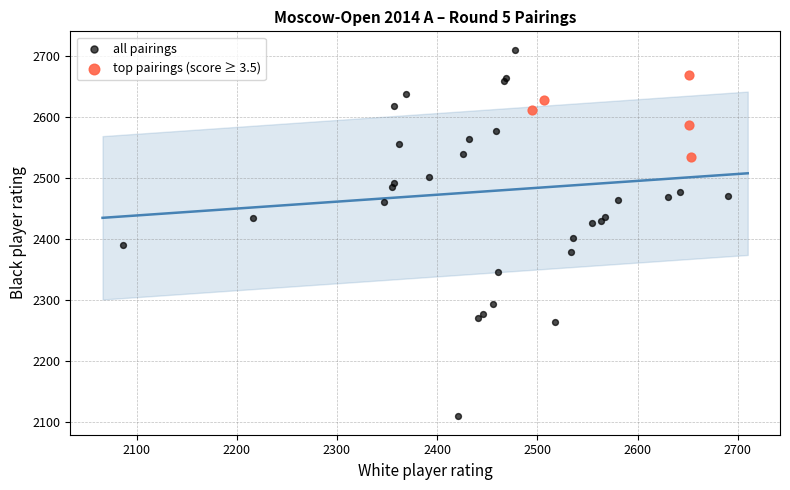

Which series contains the highest Y value?

all pairings